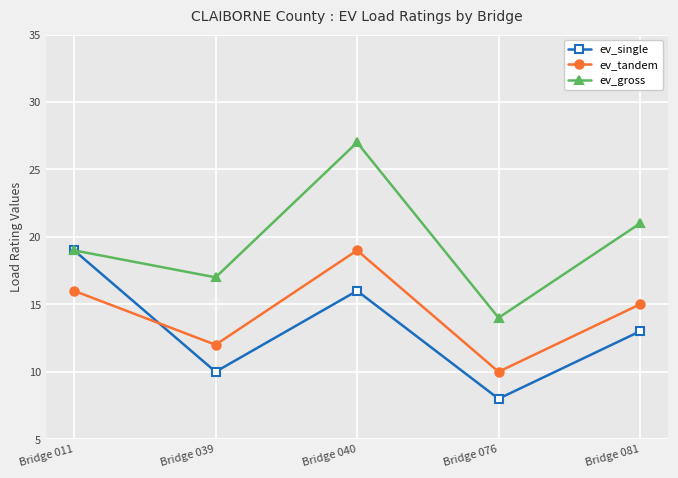

Is the value of ev_gross at Bridge 040 greater than the value of ev_single at Bridge 011?

Yes